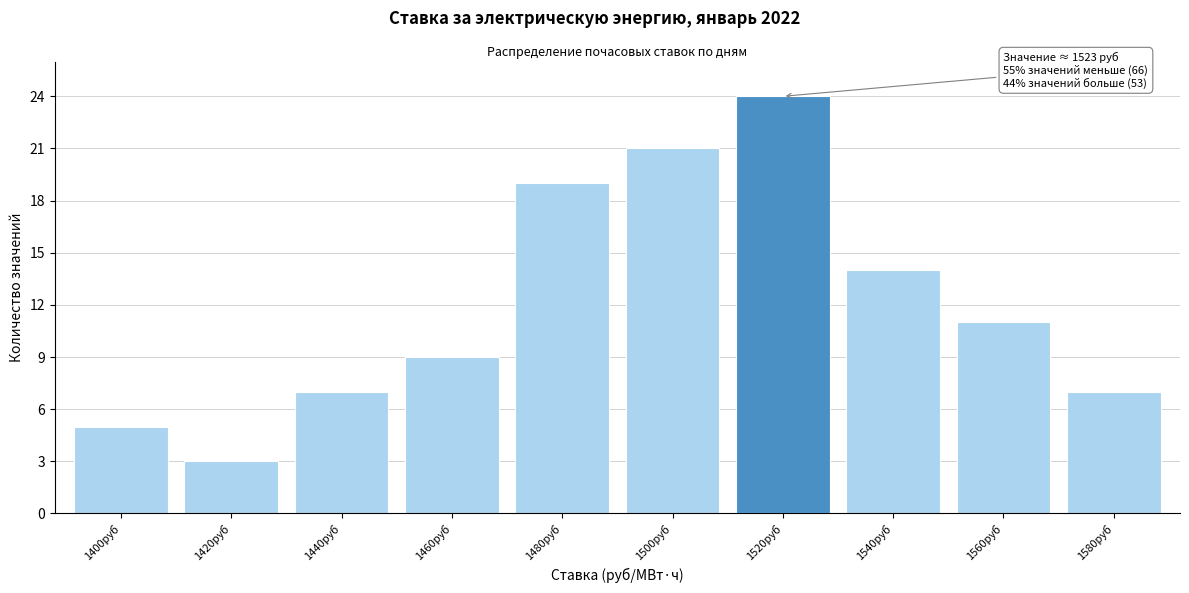

Reading left to right, what are all the values shown in this chart?

1400руб=5	1420руб=3	1440руб=7	1460руб=9	1480руб=19	1500руб=21	1520руб=24	1540руб=14	1560руб=11	1580руб=7